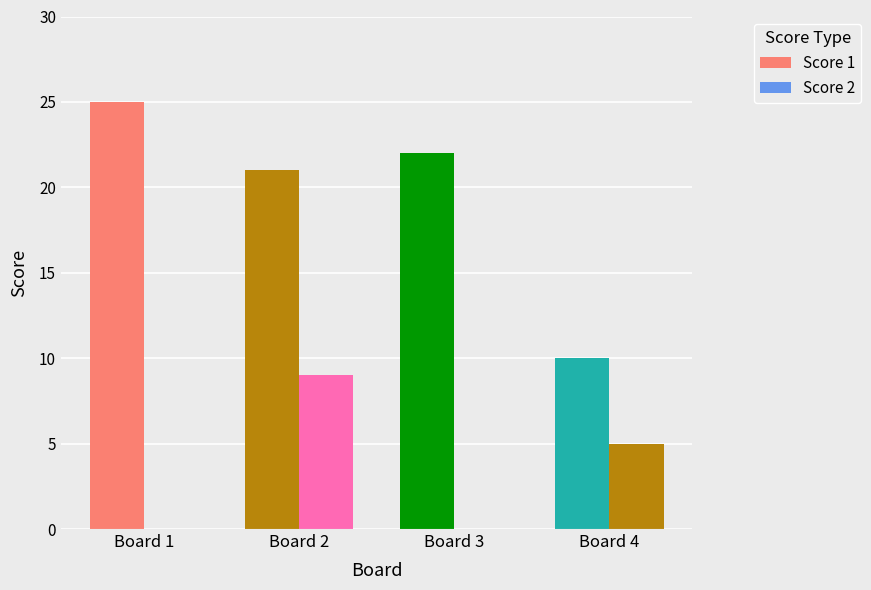

What is the total value across all series at Board 1?

25